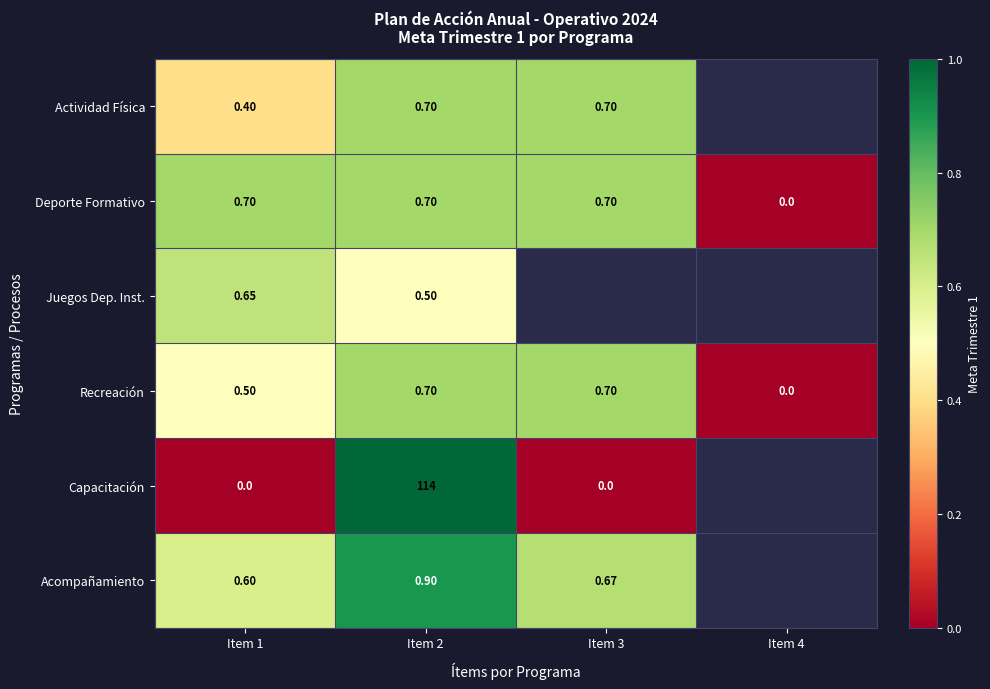

Is the value of Capacitación at Item 1 greater than the value of Deporte Formativo at Item 1?

No